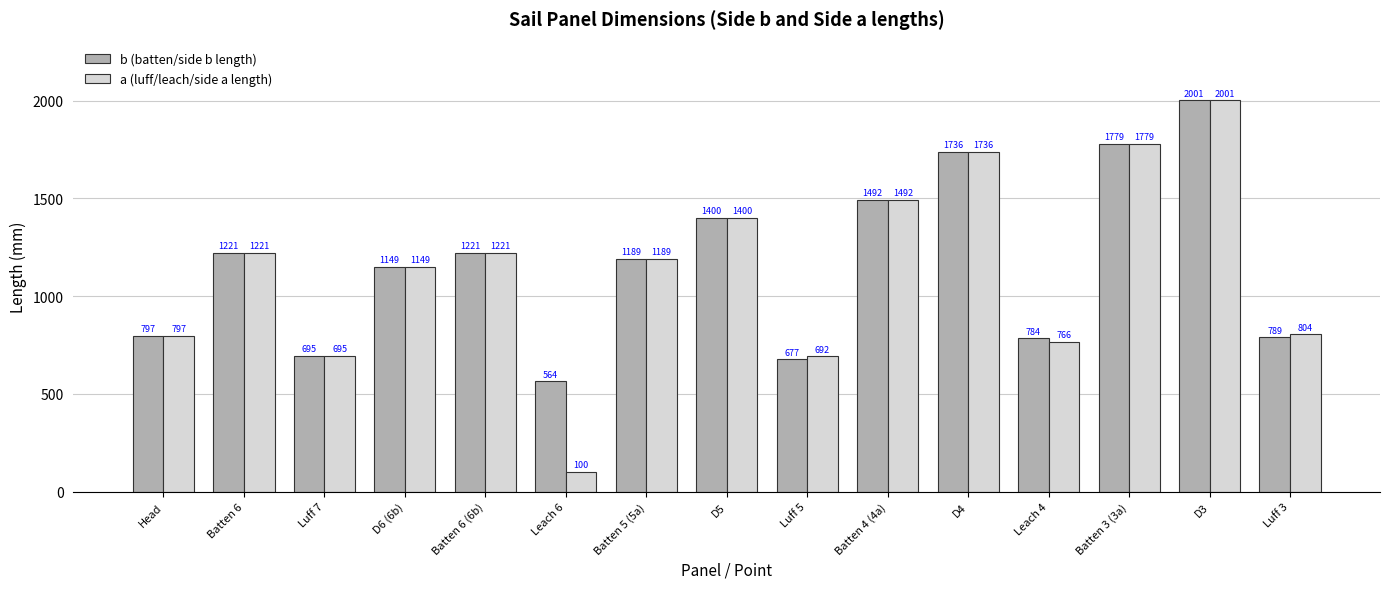

Rank the series by their average value, from lowest to highest.

a (luff/leach/side a length), b (batten/side b length)